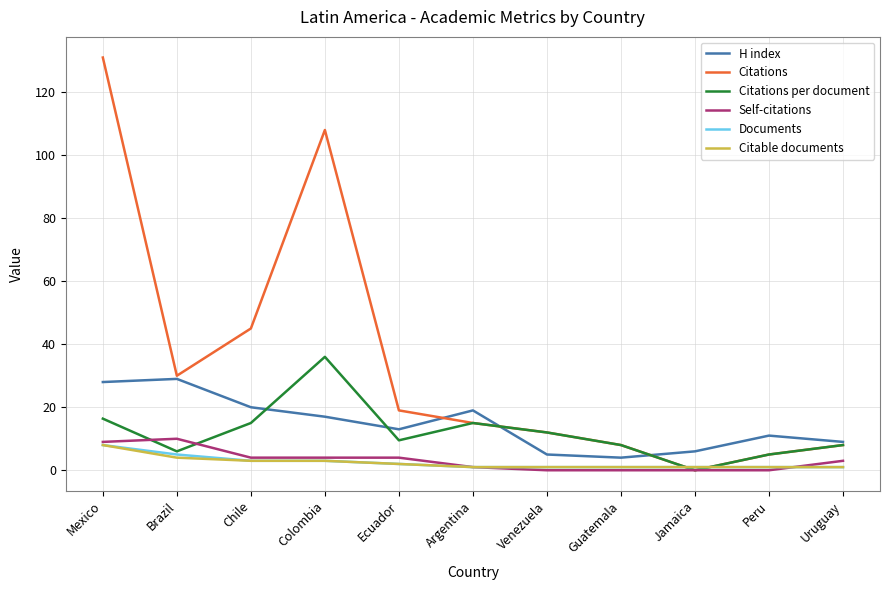

What is the difference between the highest and lowest values at Colombia?

105.0